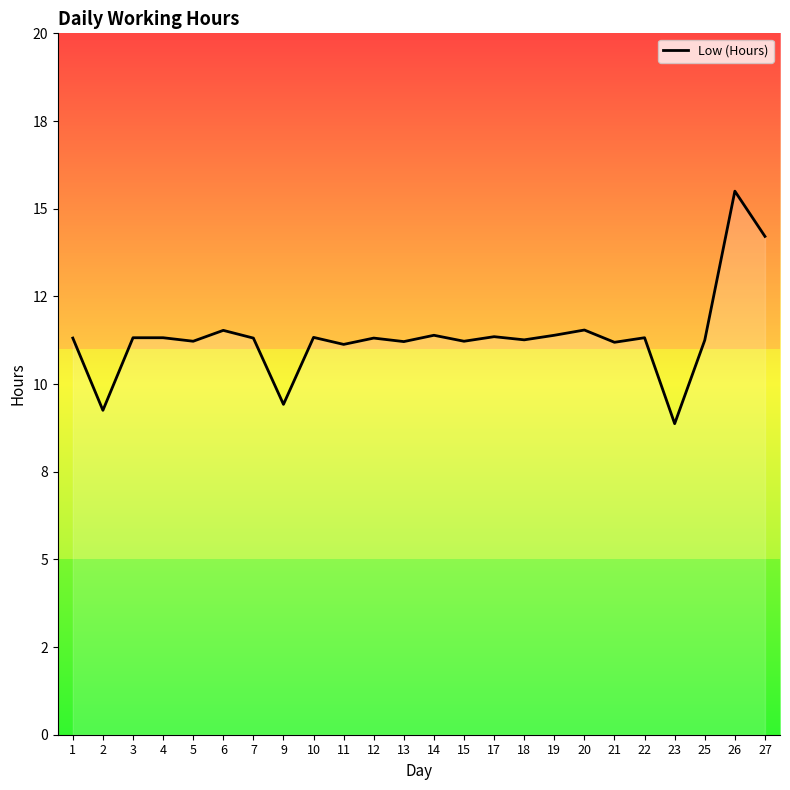

Where is the first local maximum?

6